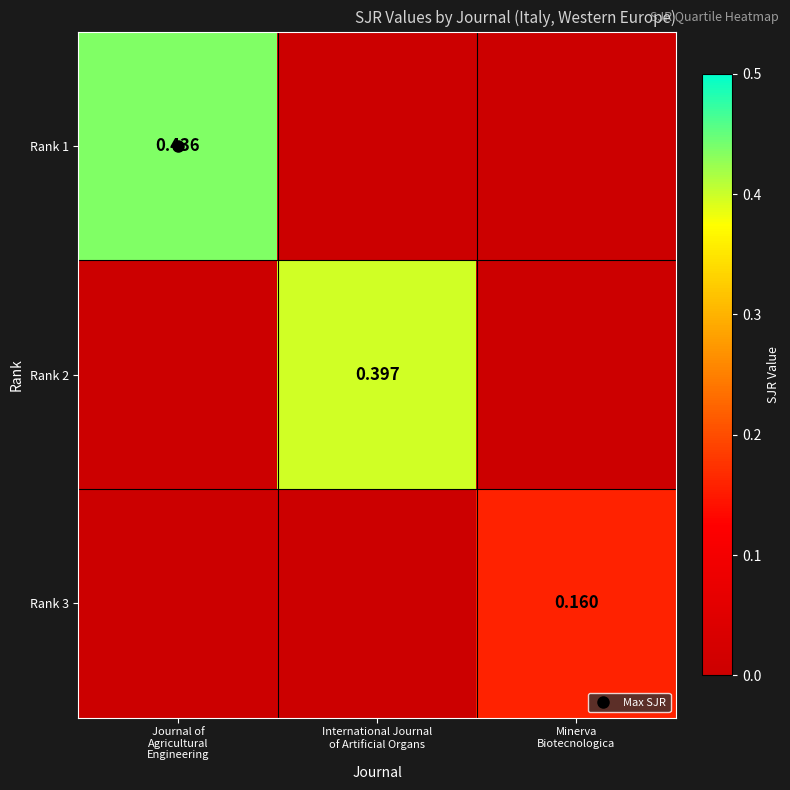

Which category has the highest value in the Rank 3 series?

Minerva Biotecnologica